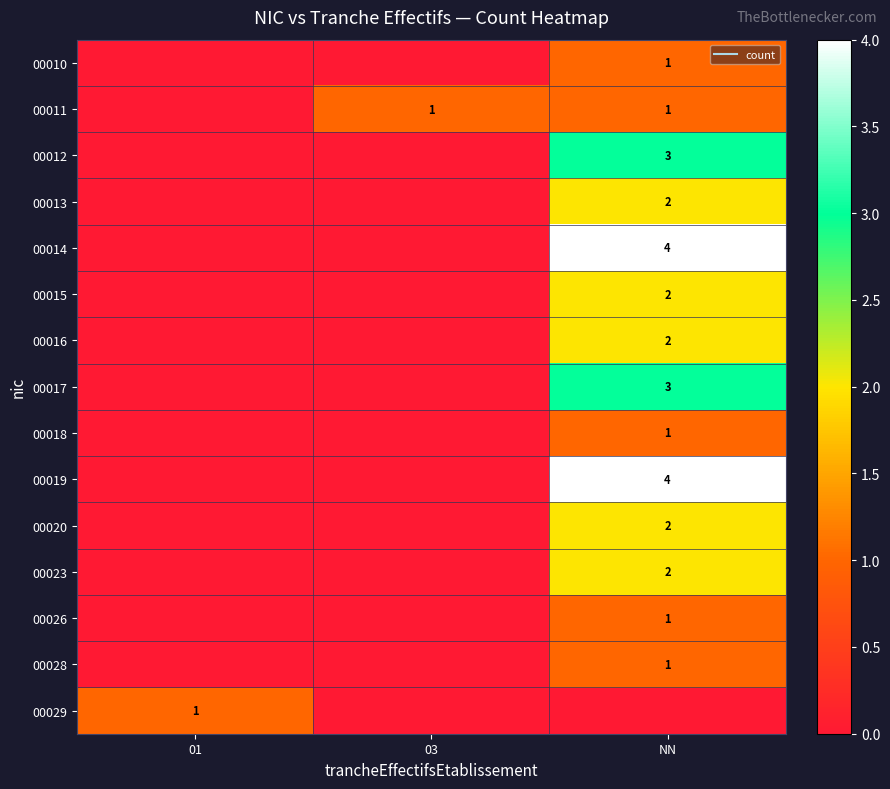

Count the number of data series in this chart.

15